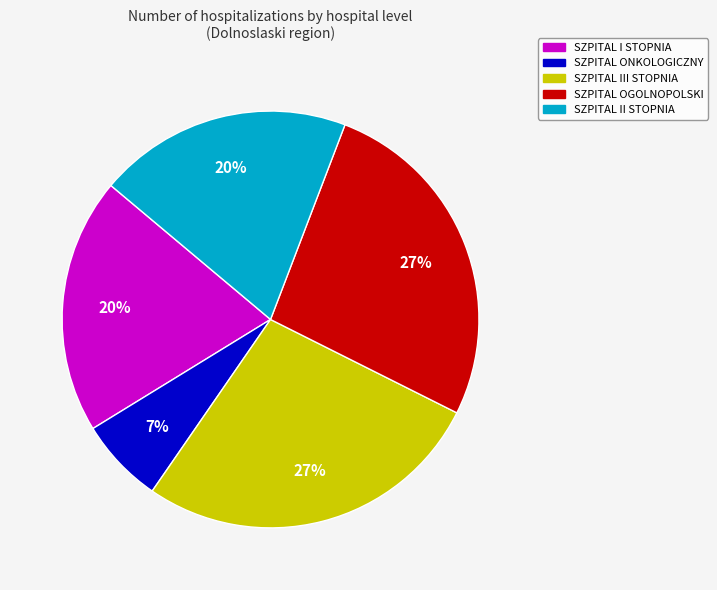

Does SZPITAL I STOPNIA represent more than half of the total?

No